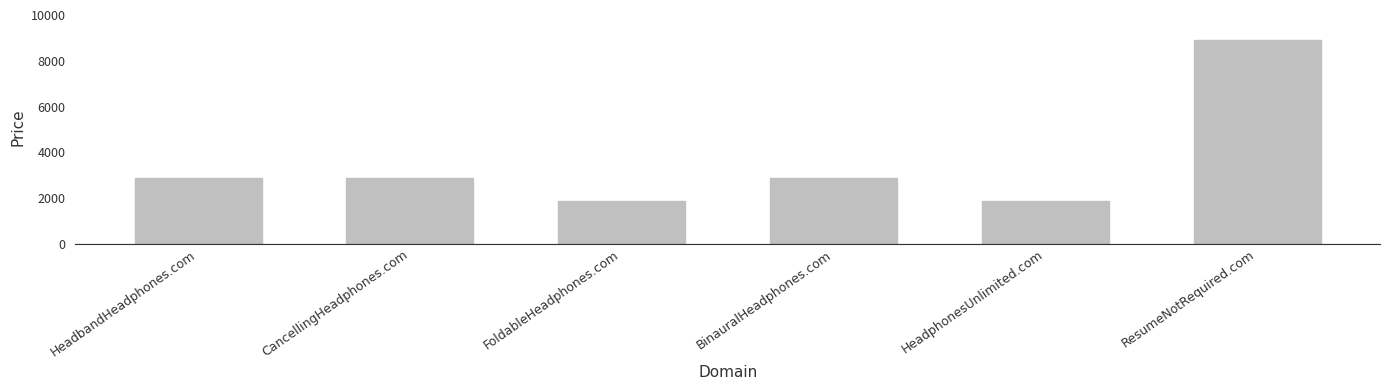

Is it true that the value at ResumeNotRequired.com is 1893?

False